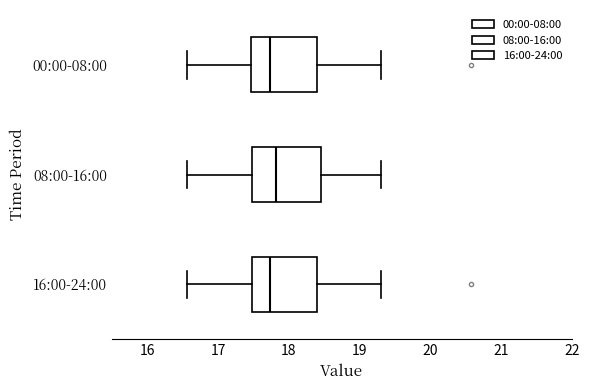

Reading bottom to top, read every box against the x-axis: the position of its median line, the range the box covers, and the ends of its whiskers. The values are not printed on the chart, so give them approximately, as read against the axis.

16:00-24:00: median 17.7, box 17.5 to 18.4, whiskers 16.6 to 19.3
08:00-16:00: median 17.8, box 17.5 to 18.5, whiskers 16.6 to 19.3
00:00-08:00: median 17.7, box 17.5 to 18.4, whiskers 16.6 to 19.3